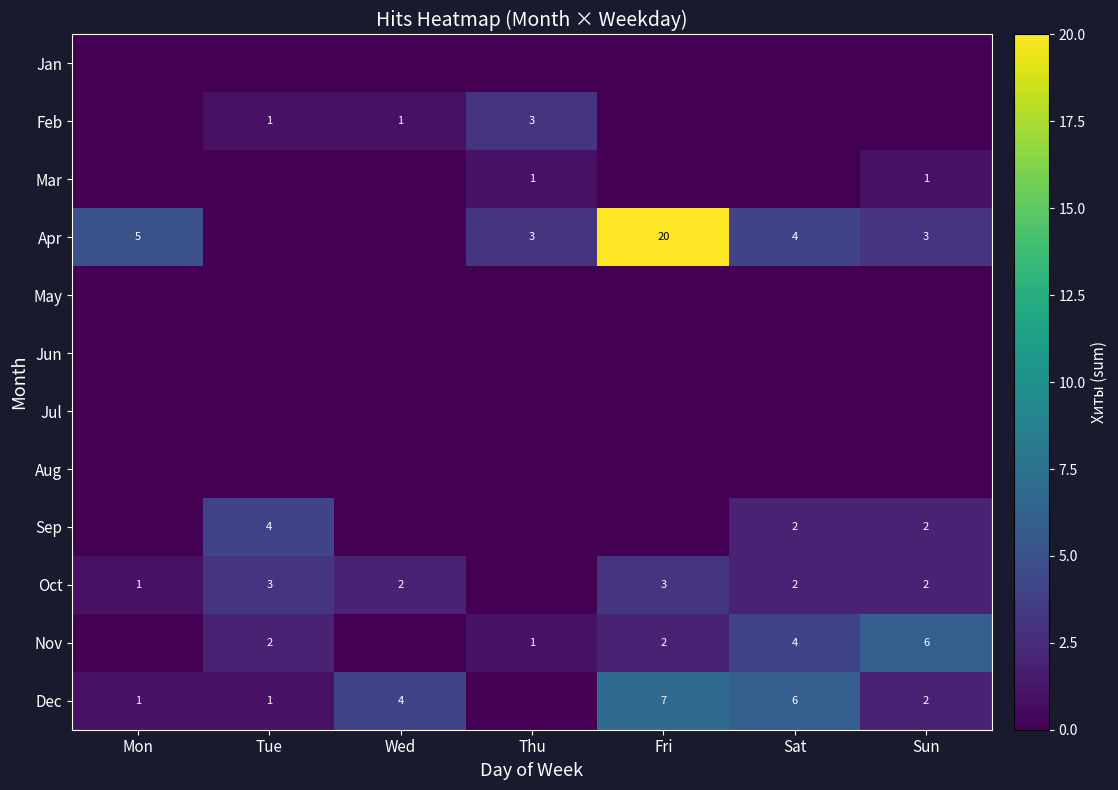

Is it true that Nov equals 1 at Fri?

False